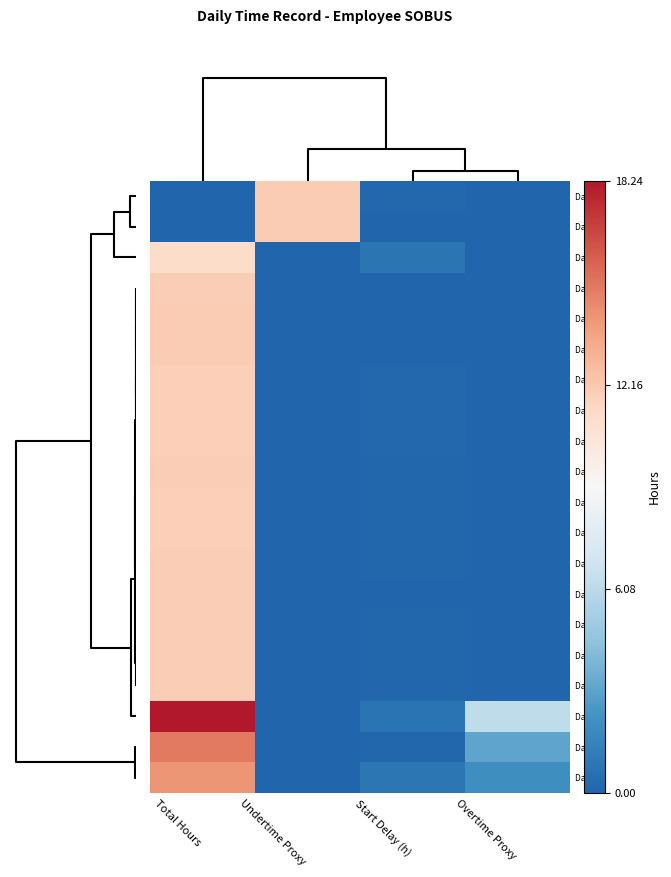

Which series has the largest total across all categories?

Day 23